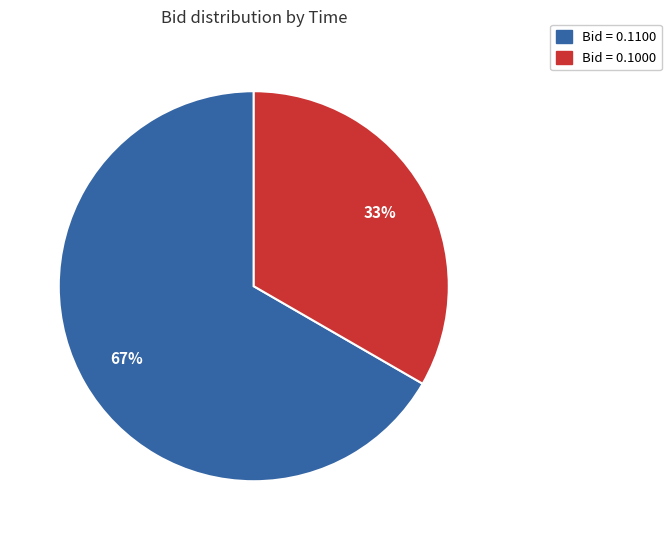

How many slices are in this pie chart?

2